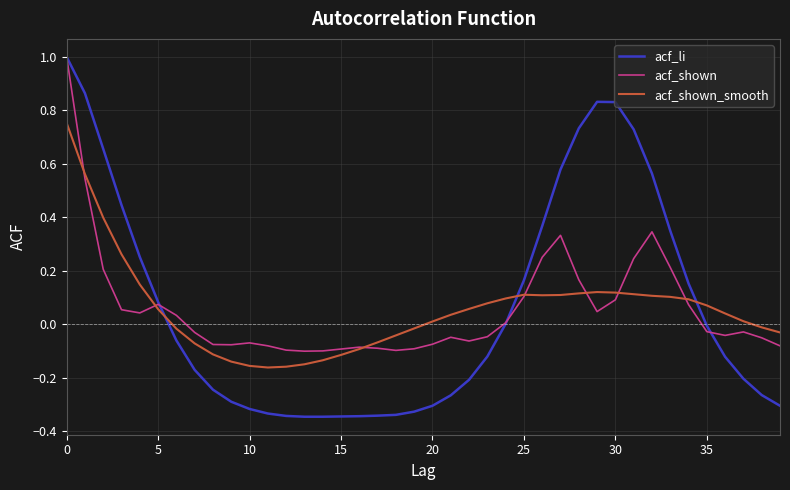

Which series has the largest range (max minus min)?

acf_li